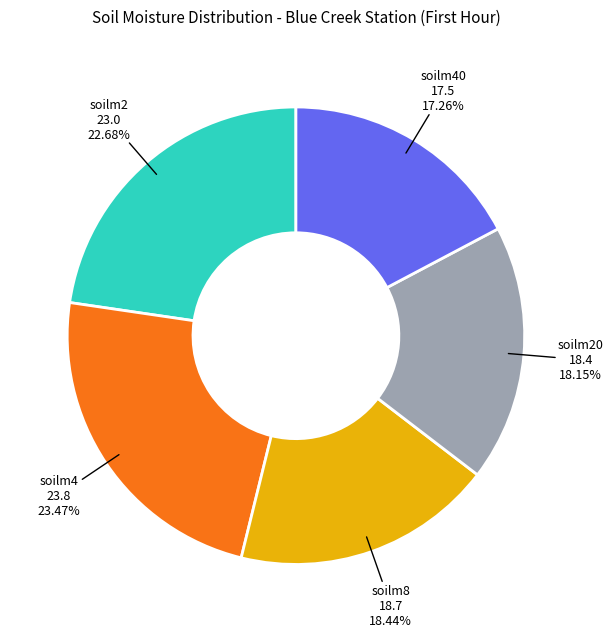

How many slices are in this pie chart?

5